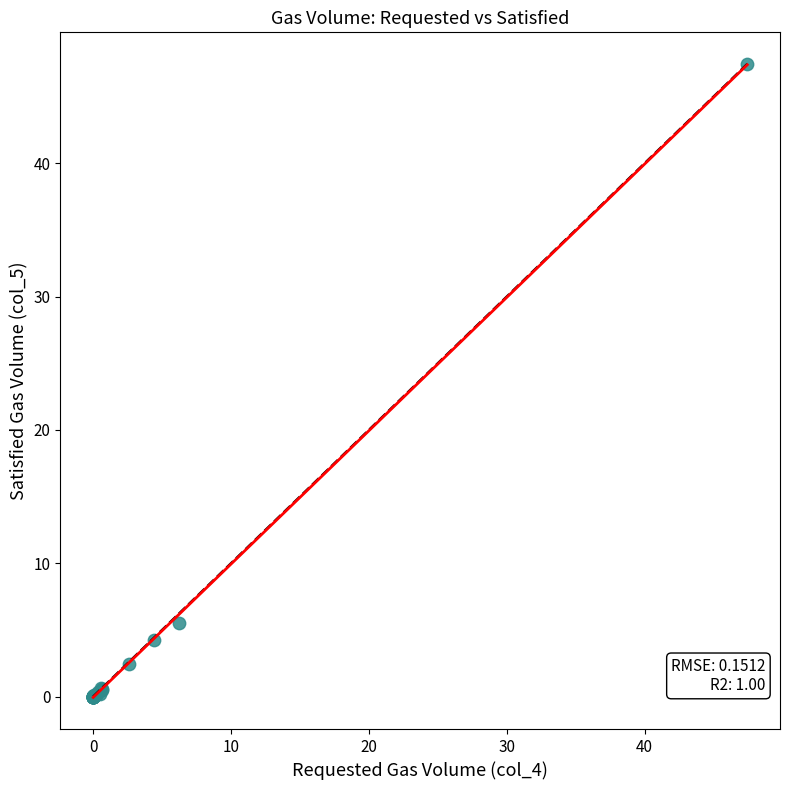

What Y value in the scatter plot is closest to 23?

5.5